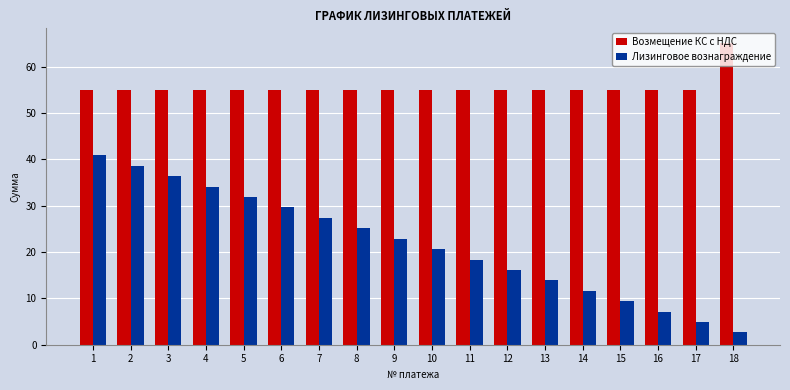

What is the lowest value of the Лизинговое вознаграждение series?

2.7